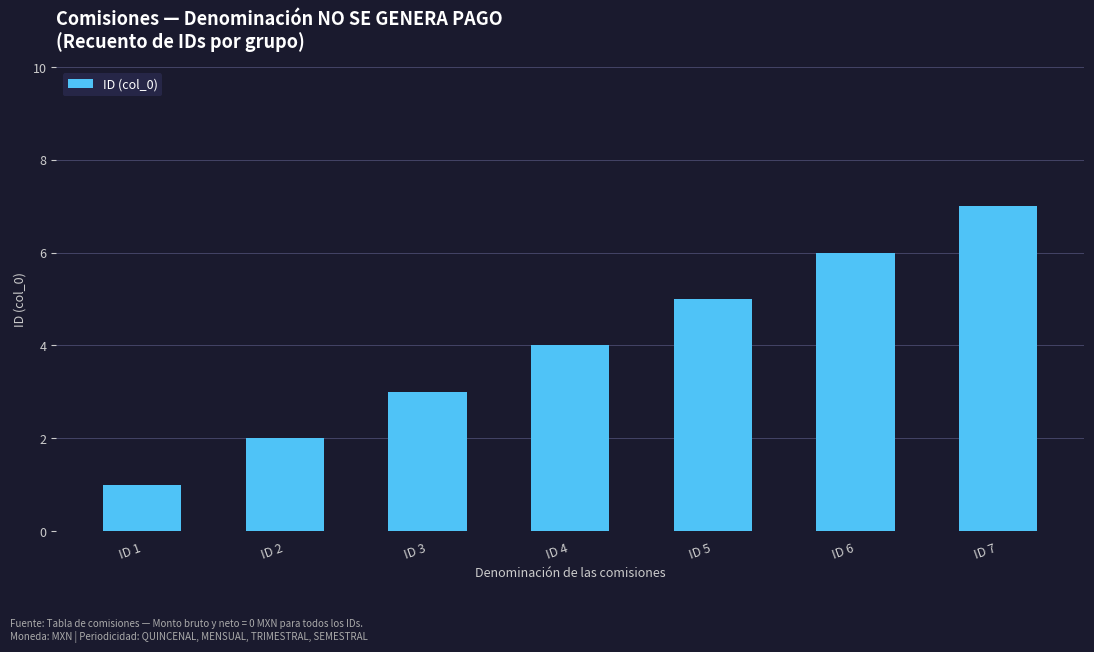

Rank the categories by value from lowest to highest.

ID 1, ID 2, ID 3, ID 4, ID 5, ID 6, ID 7